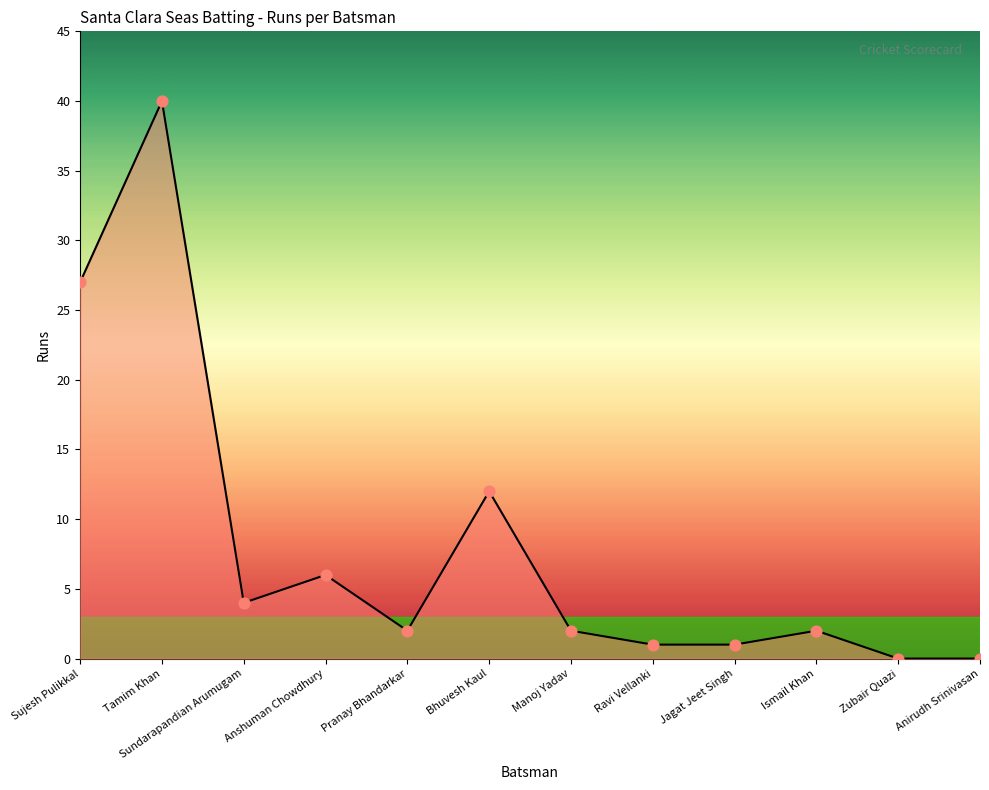

What is the ratio of the value at Ravi Vellanki to the value at Bhuvesh Kaul?

0.1